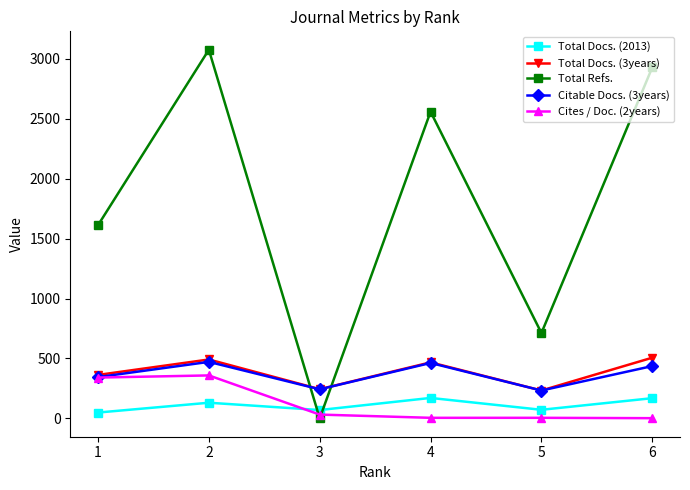

Which series has the largest total across all categories?

Total Refs.